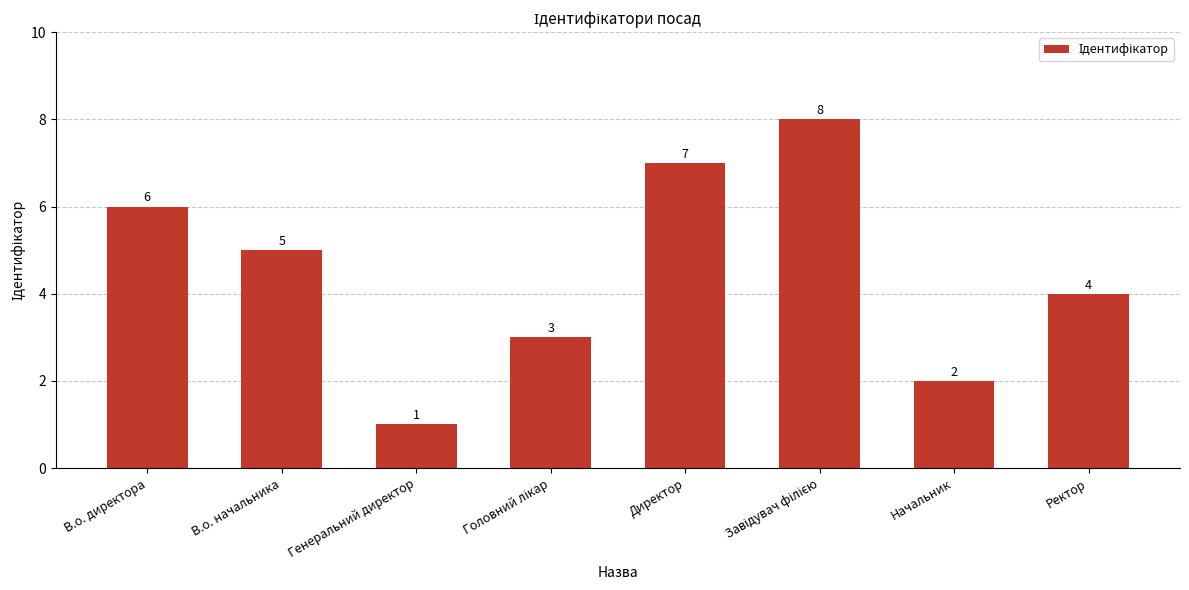

How many values are between 3 and 7?

5